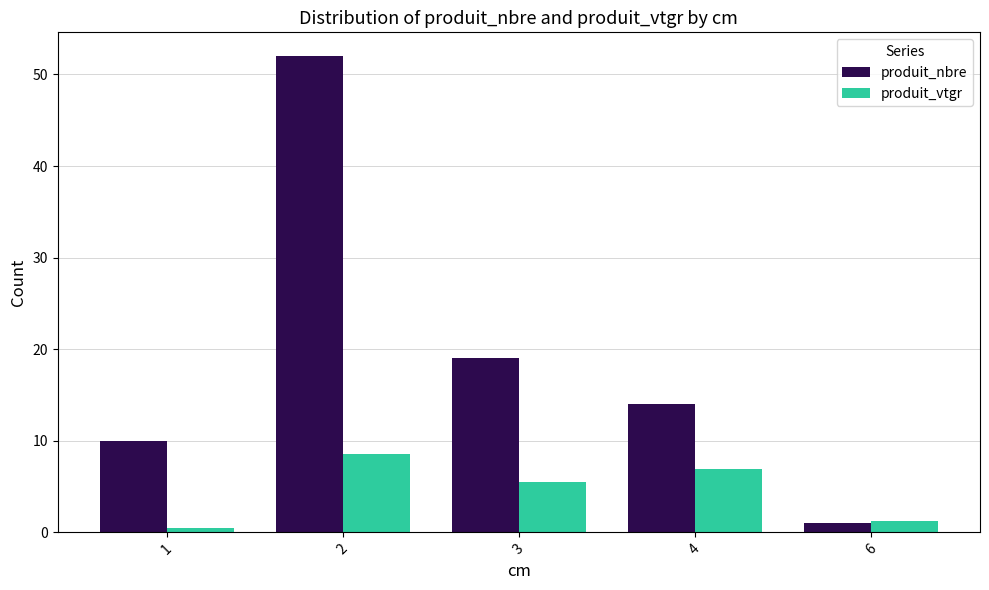

Is the value of produit_vtgr at 3 greater than the value of produit_nbre at 3?

No